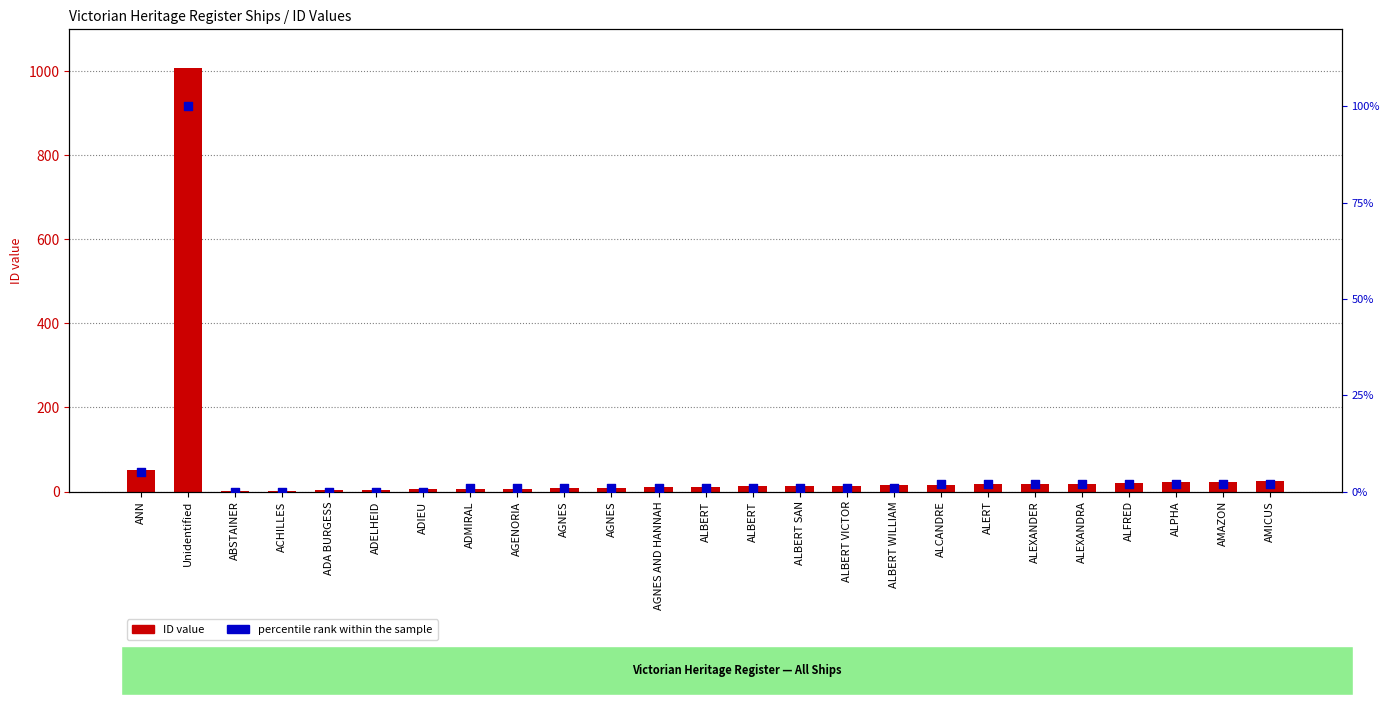

Is the value of percentile rank within the sample at AMICUS greater than the value of ID value at ALPHA?

No